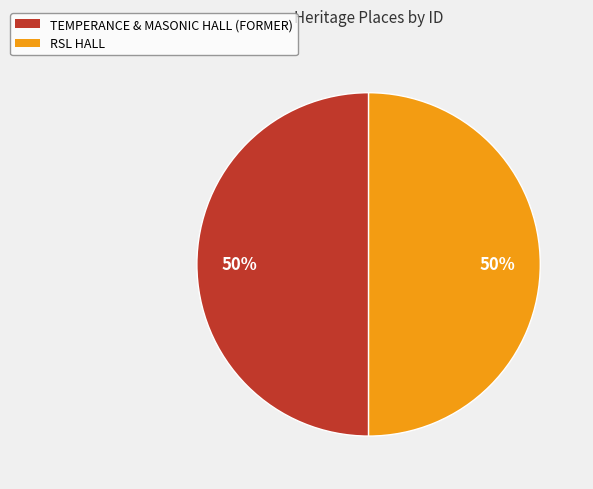

To the nearest percent, what is the combined percentage of TEMPERANCE & MASONIC HALL (FORMER) and RSL HALL?

100%